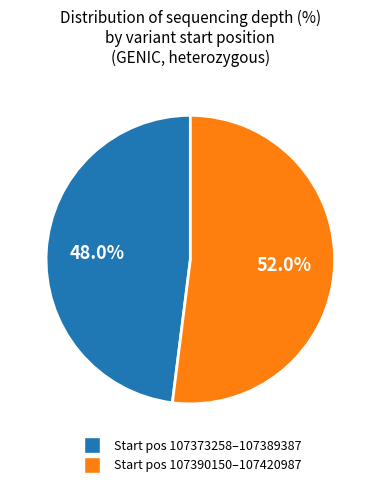

To the nearest percent, what is the difference between the largest and smallest slice percentages?

4%